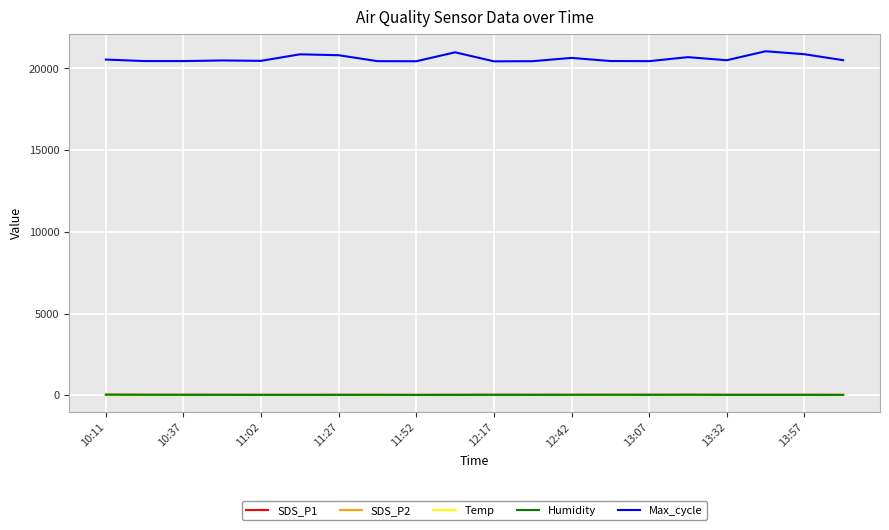

True or false: Max_cycle and SDS_P2 intersect in this chart.

False